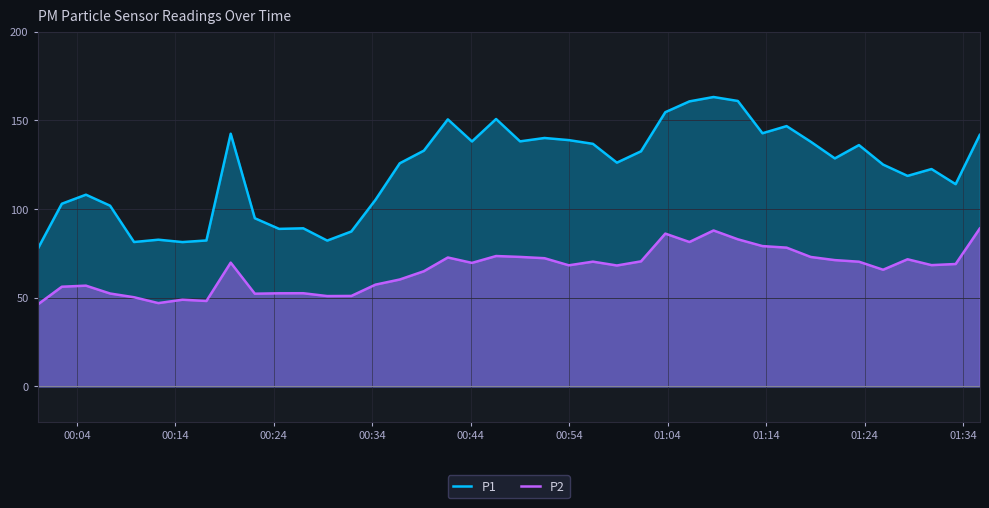

Which series has the largest range (max minus min)?

P1